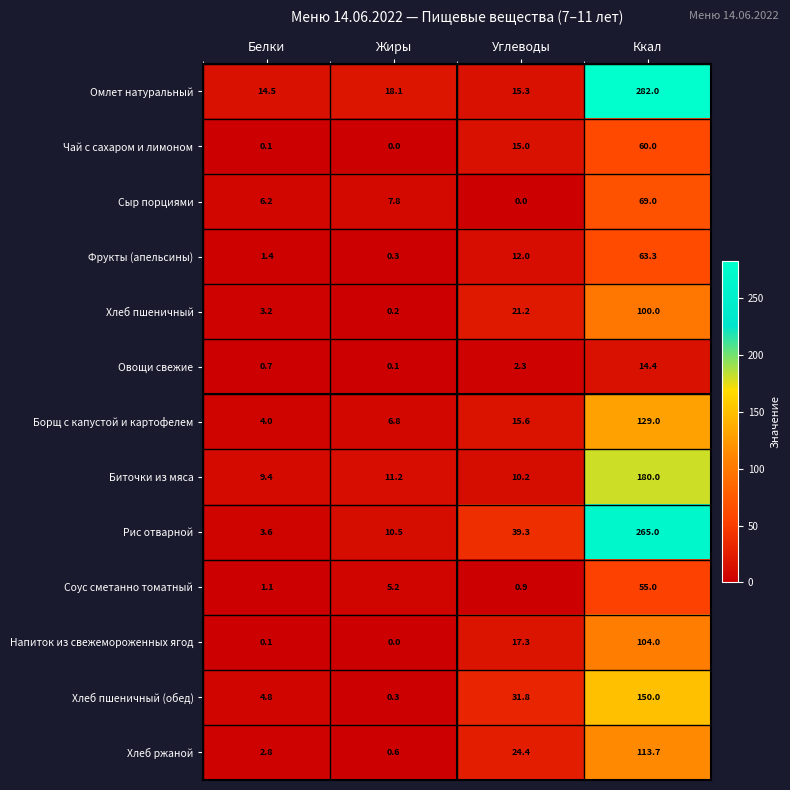

Is it true that Соус сметанно томатный equals 5.2 at Жиры?

True